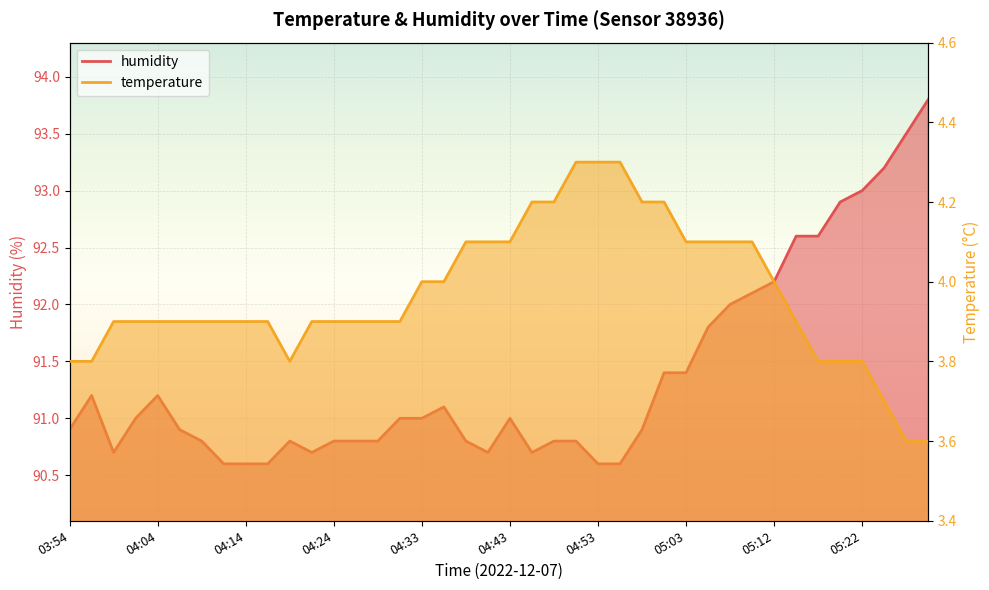

What is the approximate value of temperature at 04:19?

3.8